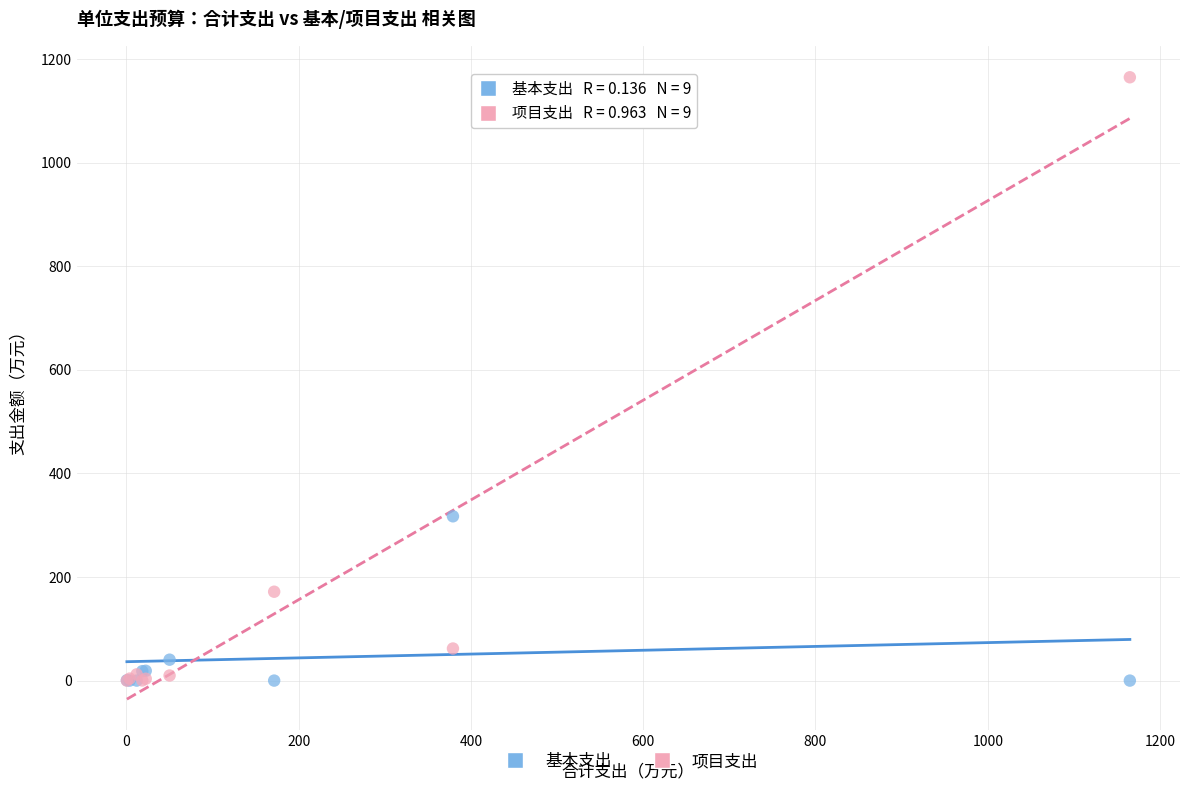

Which series has the largest Y range (max minus min)?

项目支出